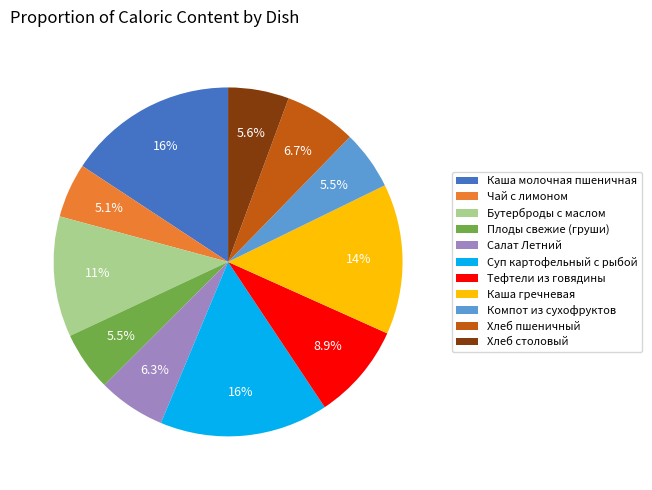

Do Чай с лимоном and Компот из сухофруктов together represent more than half of the pie?

No